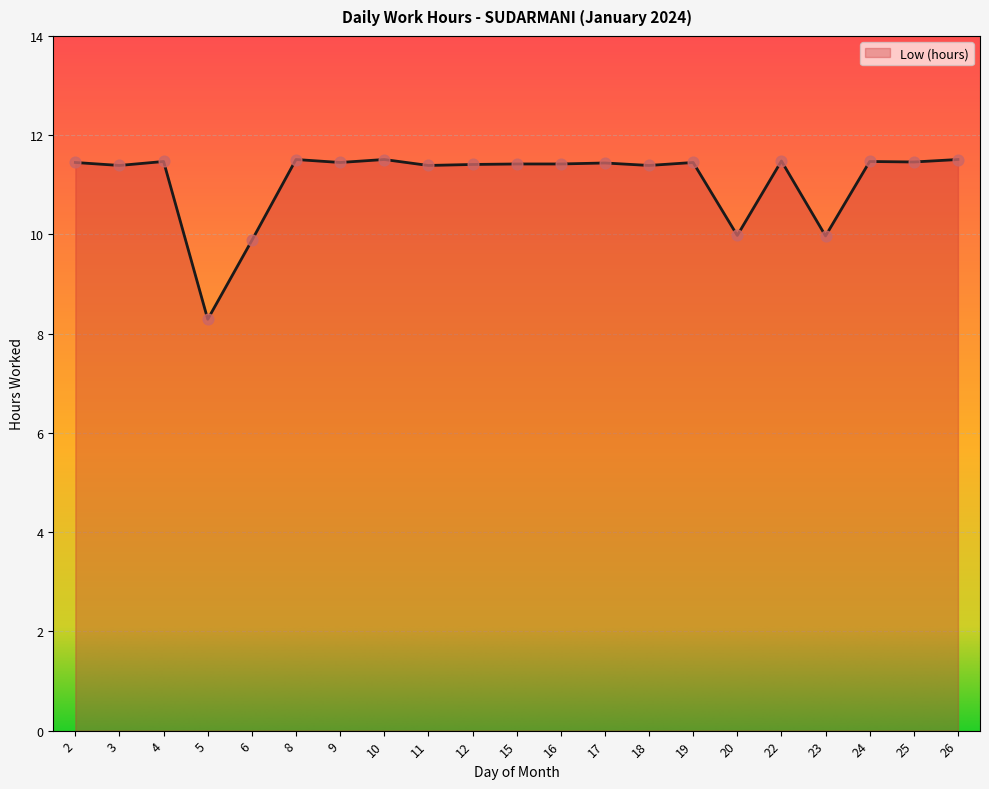

Which has a higher value, 3 or 11?

3